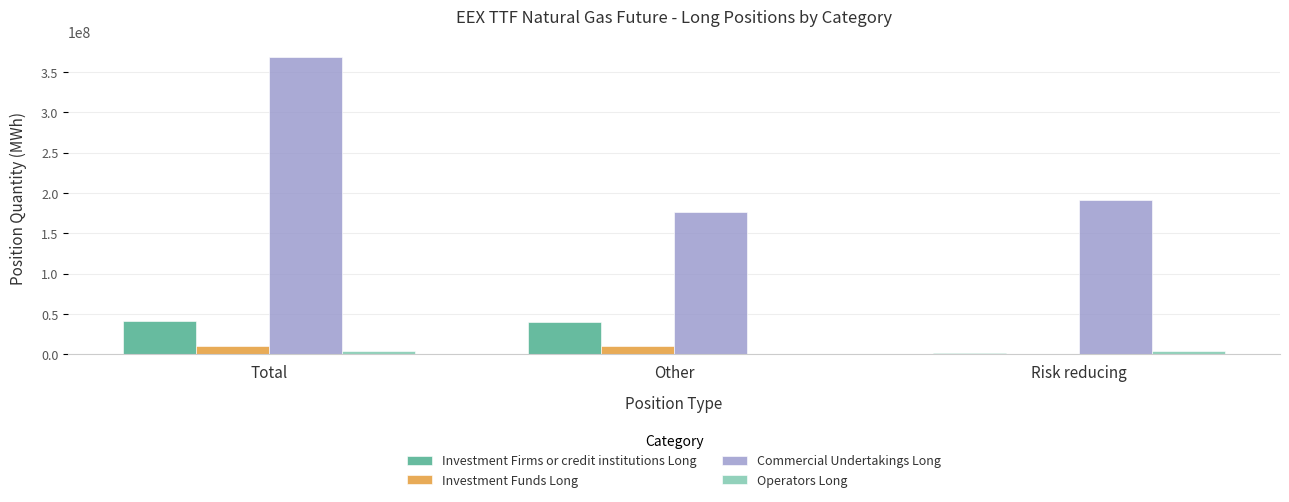

Are the bars grouped side by side (vs. stacked)?

Yes